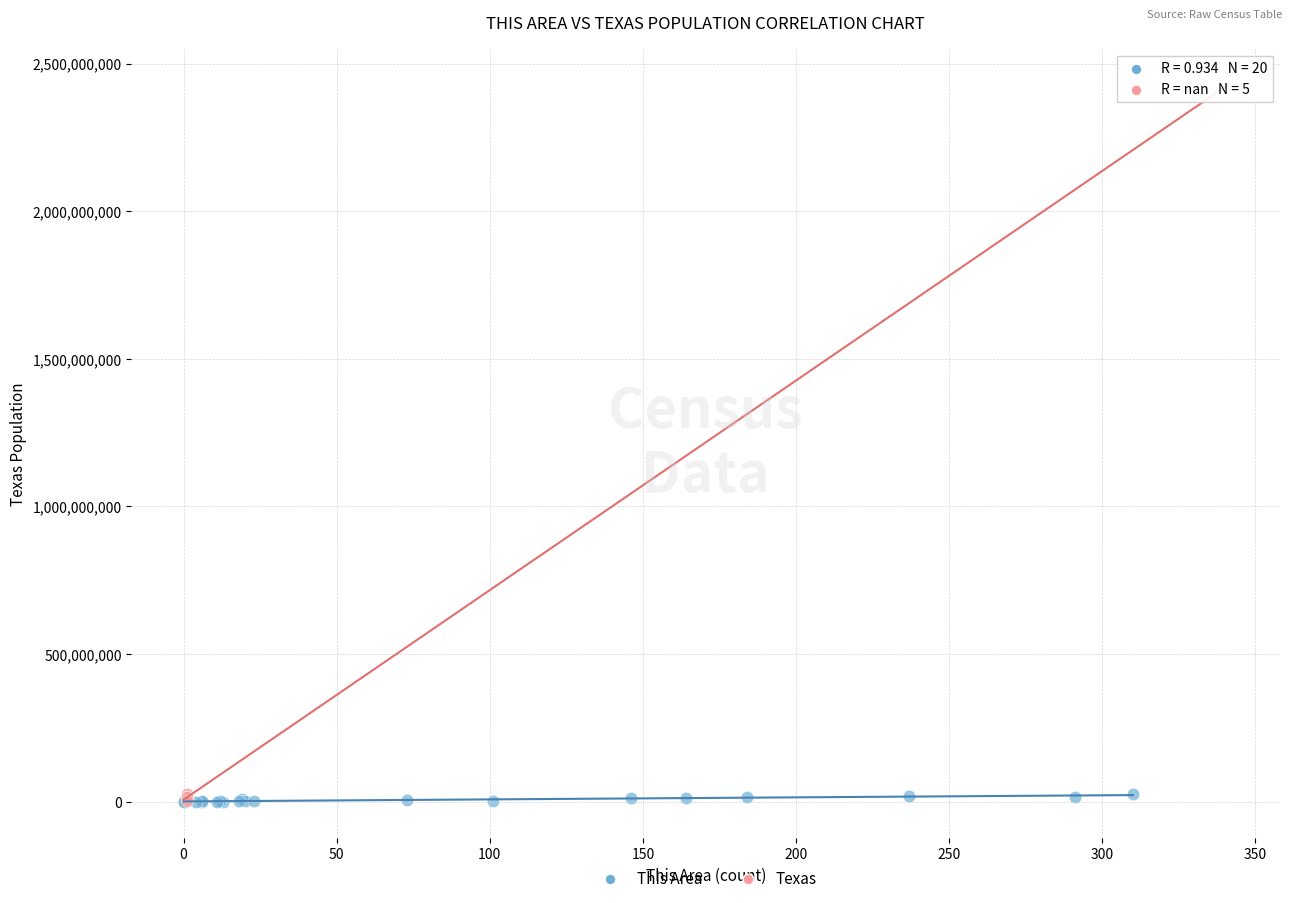

What are all the series names shown in the legend?

This Area, Texas